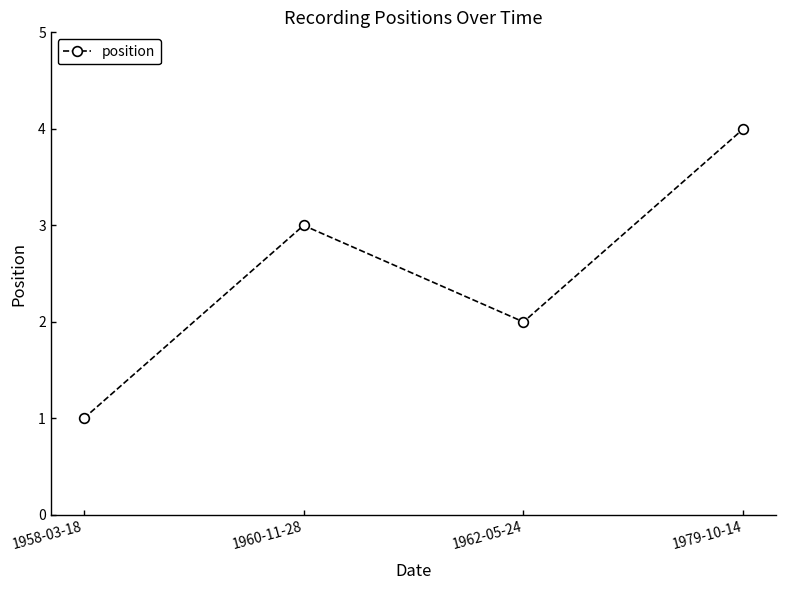

How many categories are shown in the chart?

4